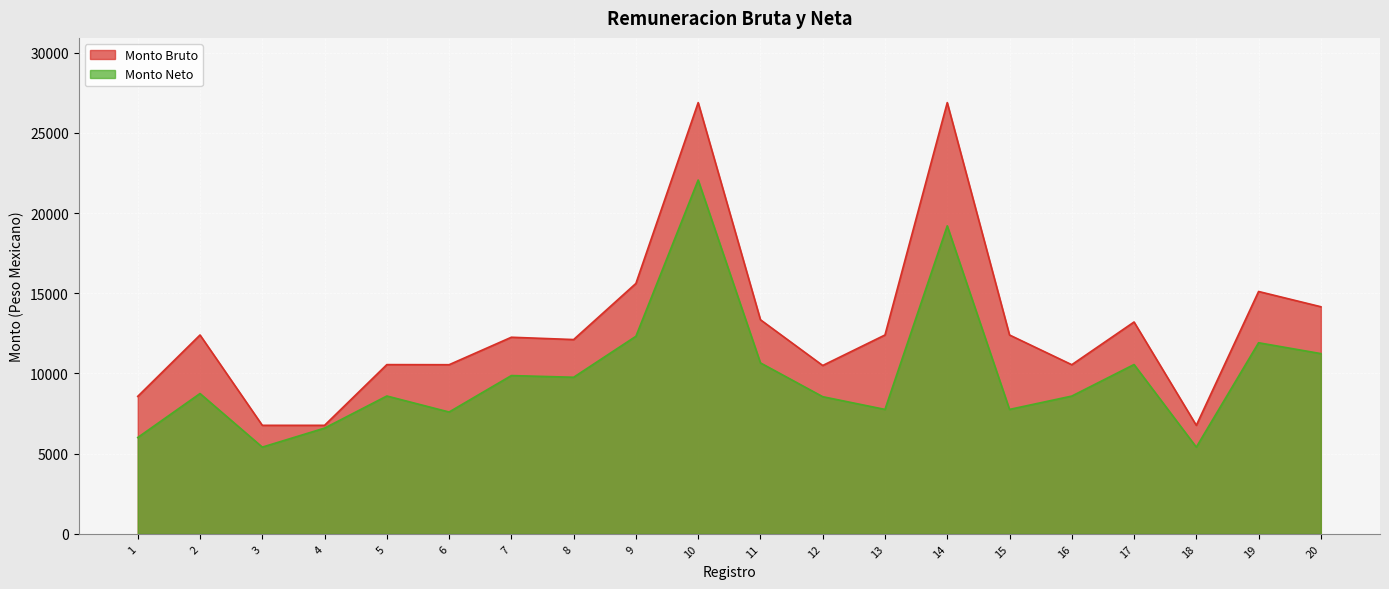

What is the difference between the Monto Bruto values at 3 and 9?

8845.0